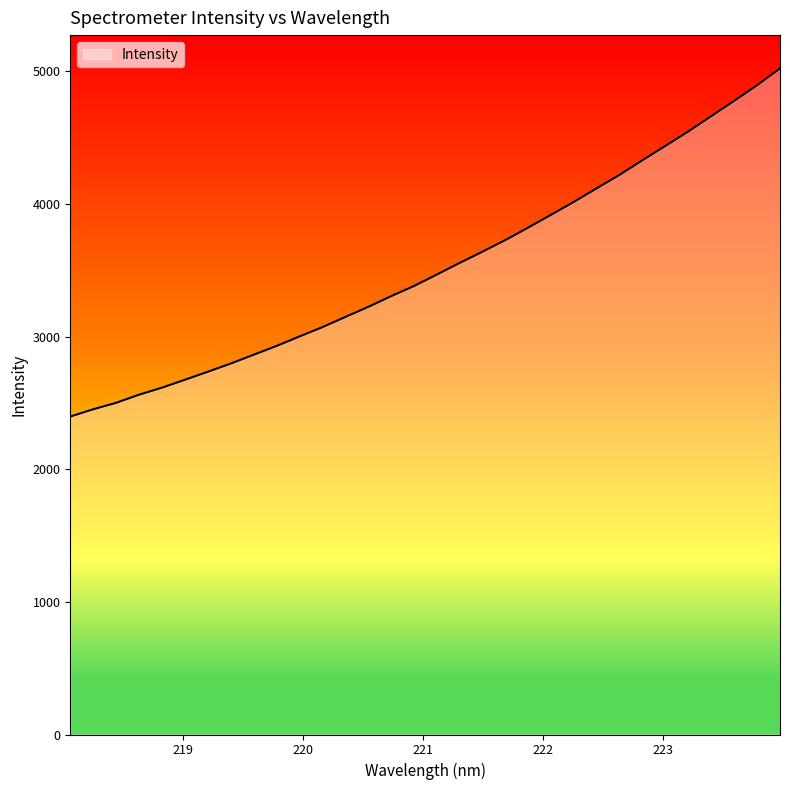

What is the difference between the maximum and minimum values?

2624.2